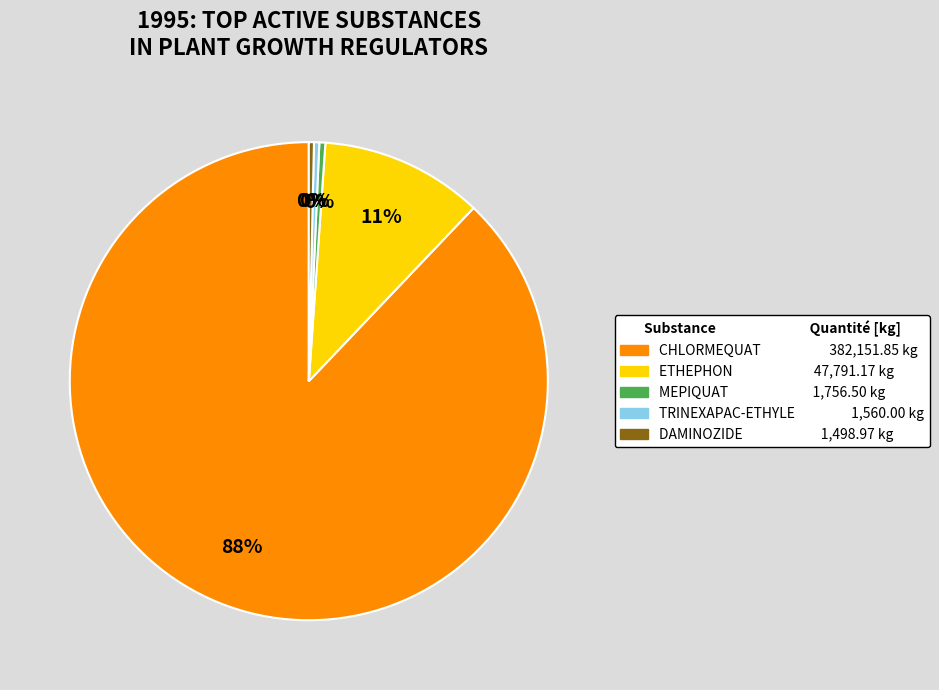

To the nearest percent, what is the average slice percentage?

20%